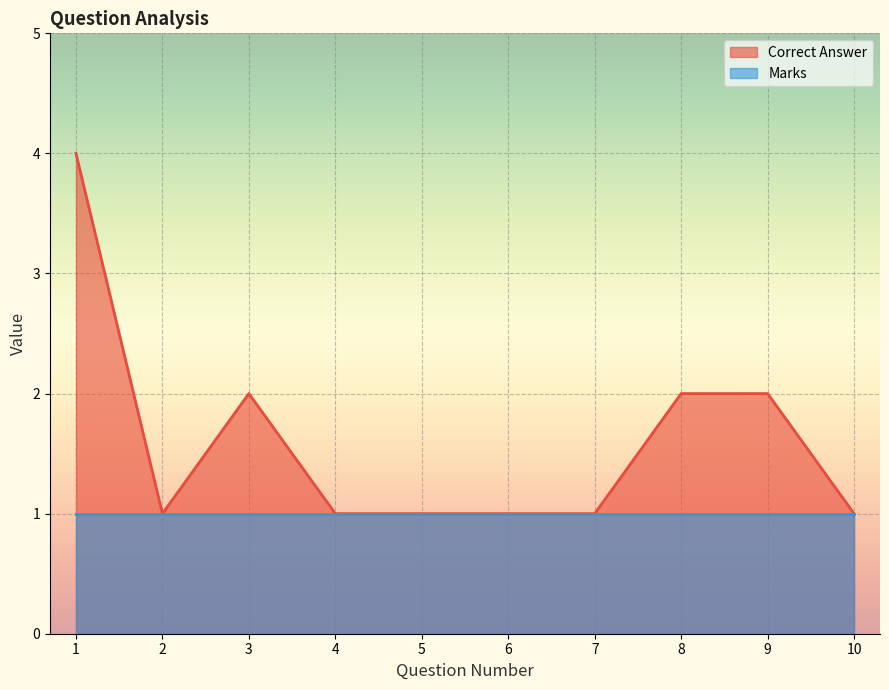

What is the change in value from 4 to 9?

+1